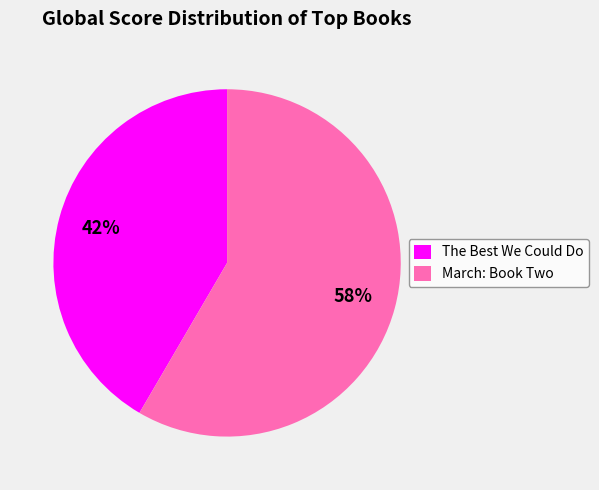

To the nearest percent, what is the average slice percentage?

50%